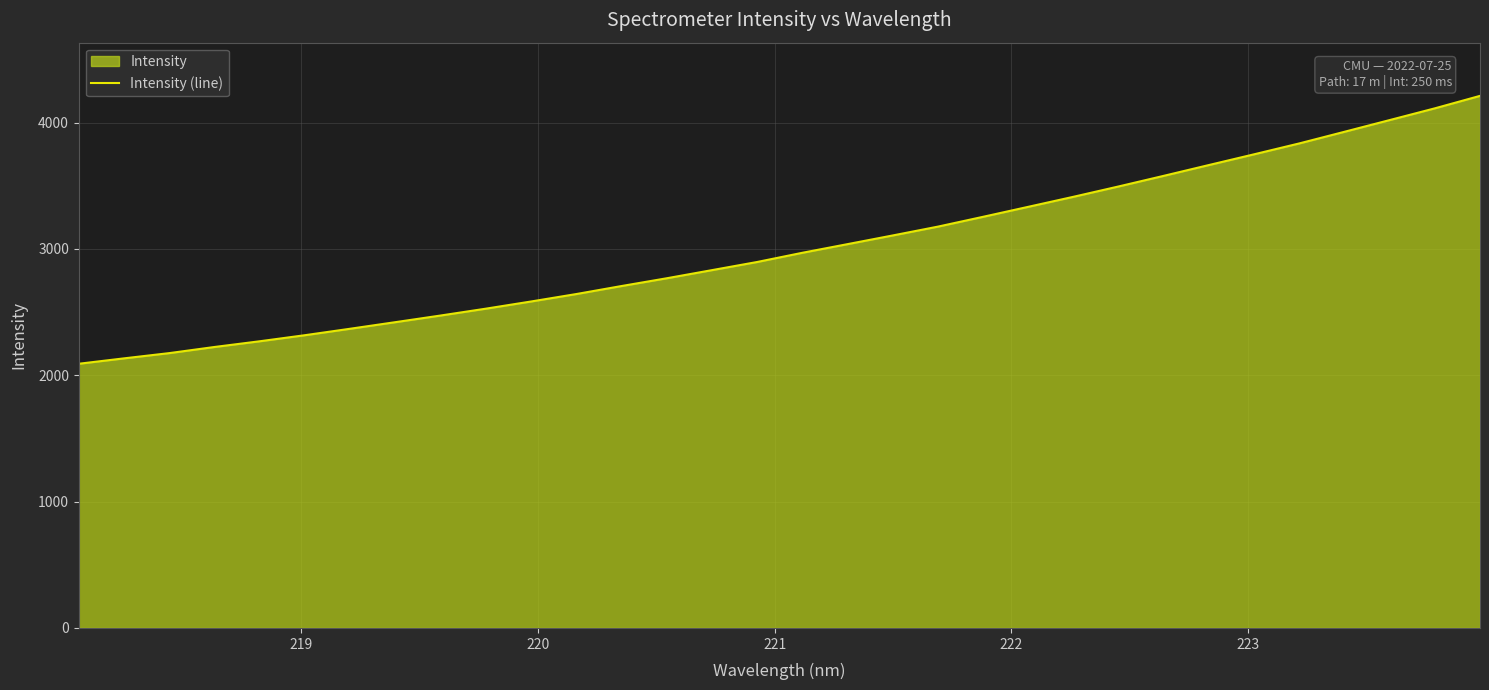

What is the maximum value shown in the chart?

4212.2